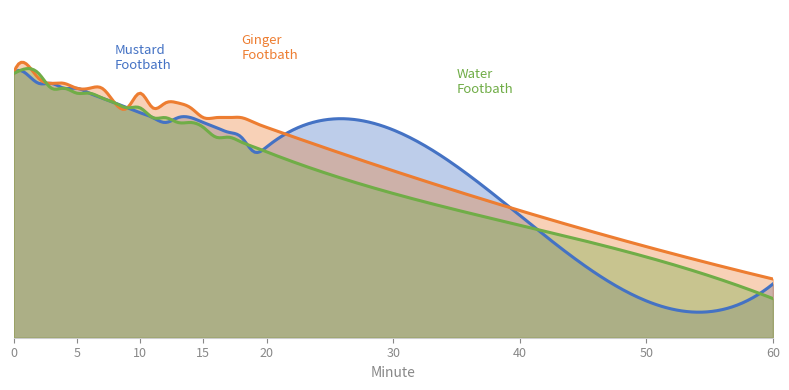

At how many categories does at least one series exceed 38?

15